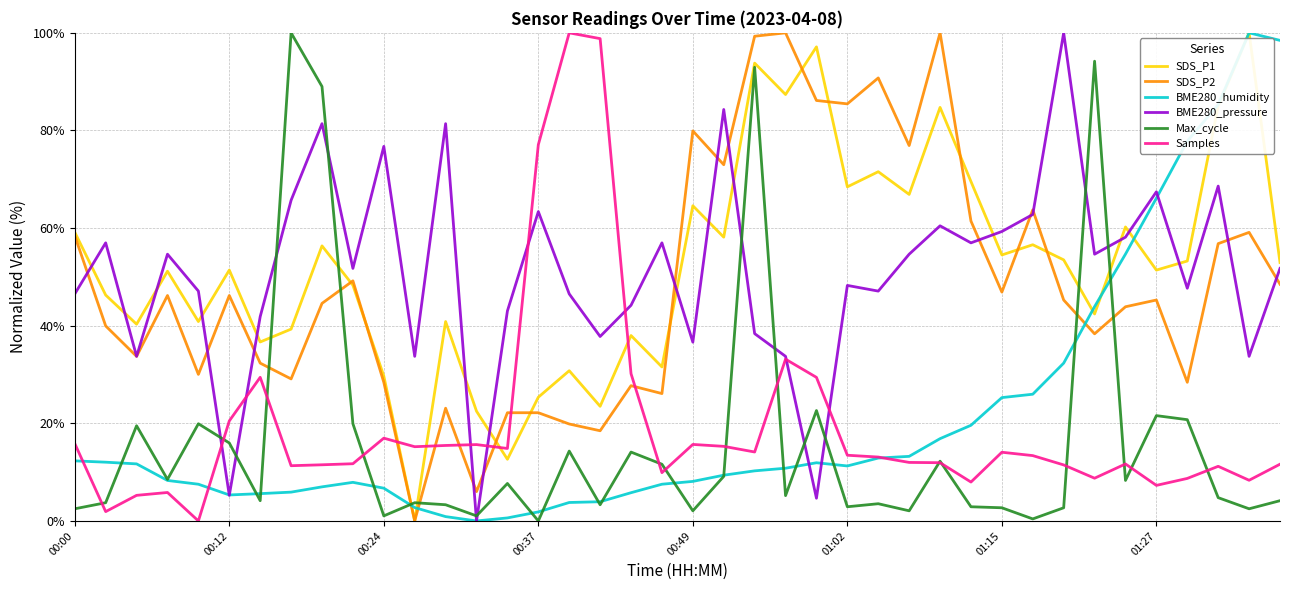

True or false: BME280_humidity and SDS_P2 cross at least once.

True